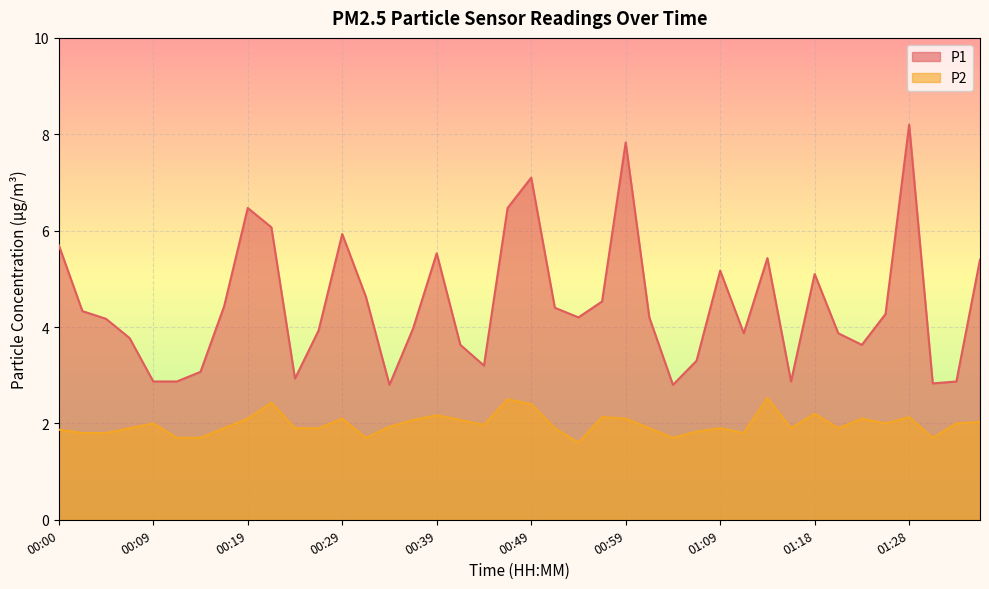

The P1 series shows 1.1 at 00:27. True or false?

False